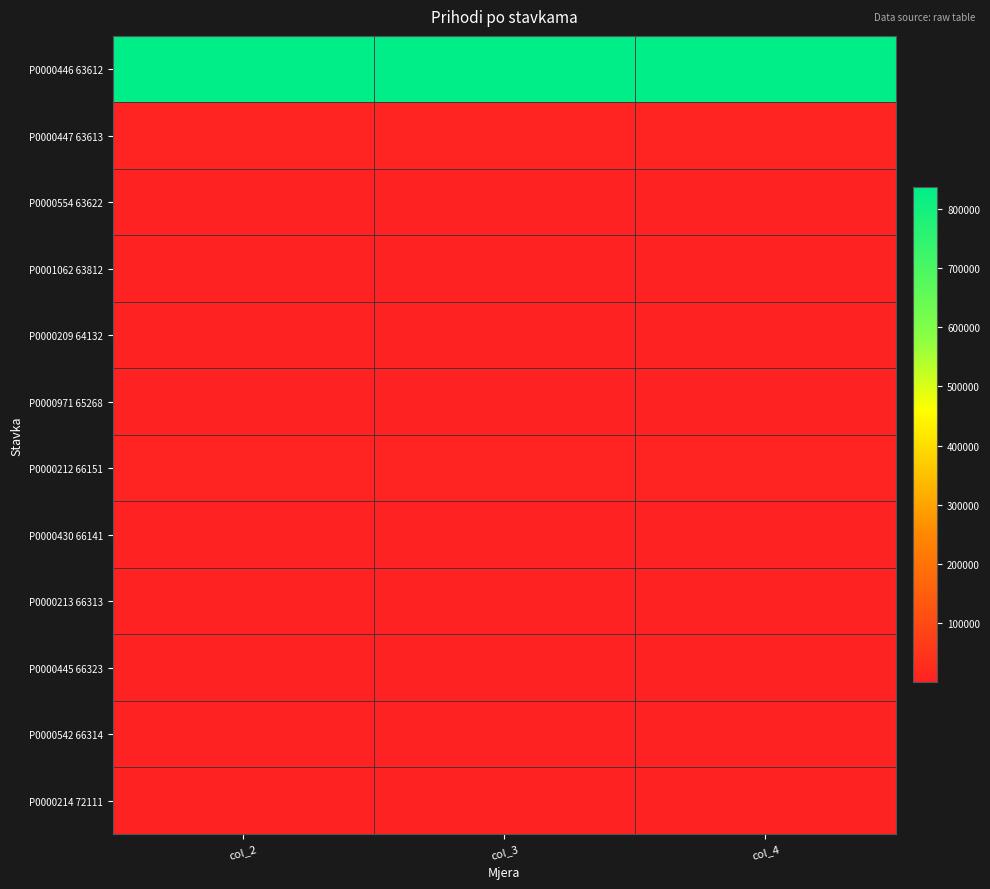

Reading left to right, what are all the values shown in this chart?

P0000446 63612: col_2=836153.7	col_3=836153.7	col_4=836153.7
P0000447 63613: col_2=3318.1	col_3=3318.1	col_4=3318.1
P0000554 63622: col_2=398.2	col_3=398.2	col_4=398.2
P0001062 63812: col_2=863.0	col_3=1150.7	col_4=1150.7
P0000209 64132: col_2=1.3	col_3=1.3	col_4=1.3
P0000971 65268: col_2=663.6	col_3=663.6	col_4=663.6
P0000212 66151: col_2=5308.9	col_3=5308.9	col_4=5308.9
P0000430 66141: col_2=132.7	col_3=132.7	col_4=132.7
P0000213 66313: col_2=663.6	col_3=663.6	col_4=663.6
P0000445 66323: col_2=398.2	col_3=398.2	col_4=398.2
P0000542 66314: col_2=265.4	col_3=265.4	col_4=265.4
P0000214 72111: col_2=398.2	col_3=398.2	col_4=398.2